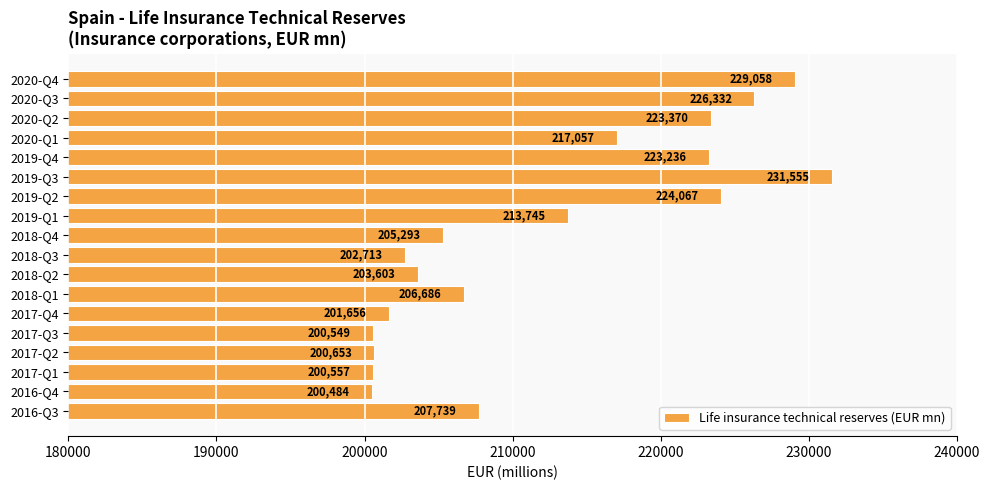

Approximately how many times larger is the value at 2019-Q3 compared to 2017-Q1?

1.2